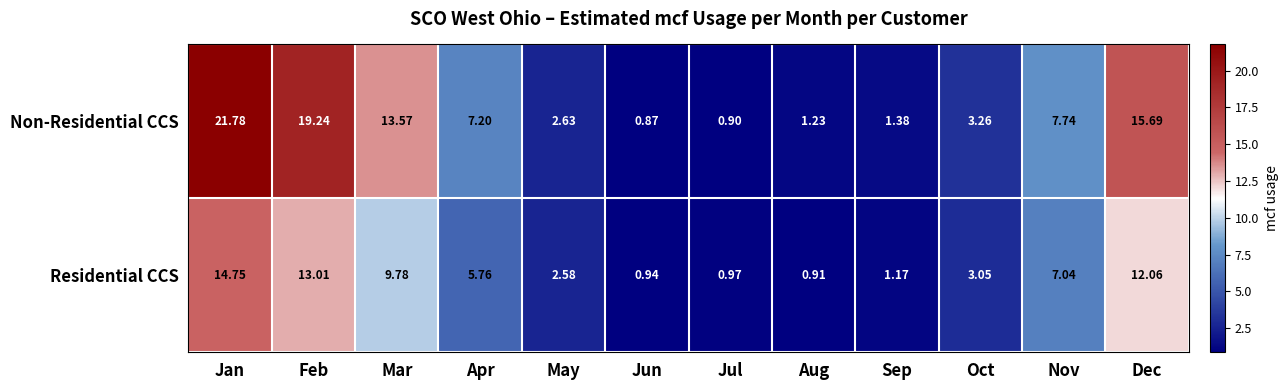

Where is Residential CCS nearest to the value 7?

Nov